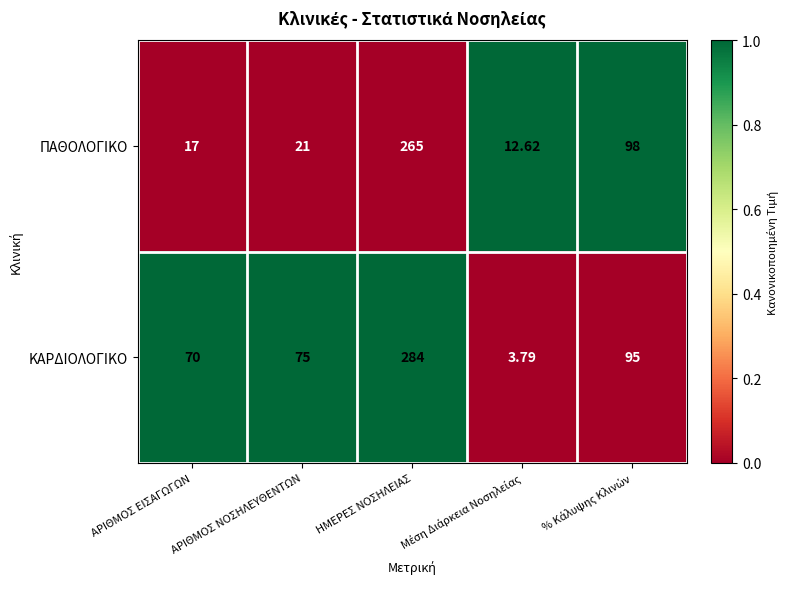

Which series changed the most between ΑΡΙΘΜΟΣ ΕΙΣΑΓΩΓΩΝ and ΑΡΙΘΜΟΣ ΝΟΣΗΛΕΥΘΕΝΤΩΝ?

ΚΑΡΔΙΟΛΟΓΙΚΟ